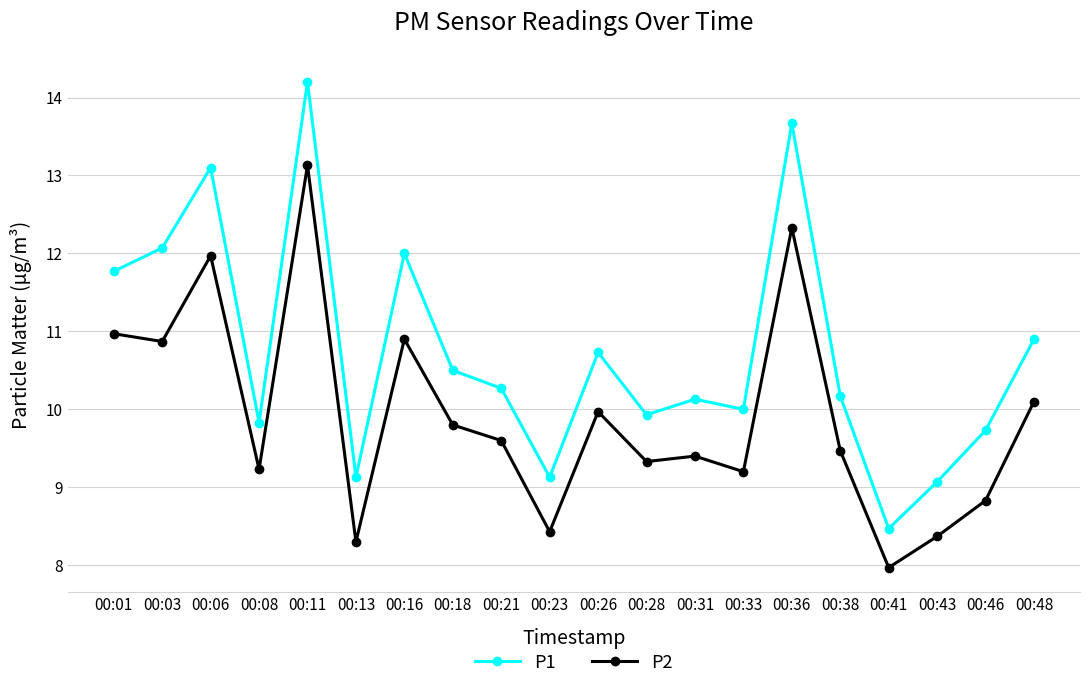

Which series changed the most between 00:11 and 00:41?

P1